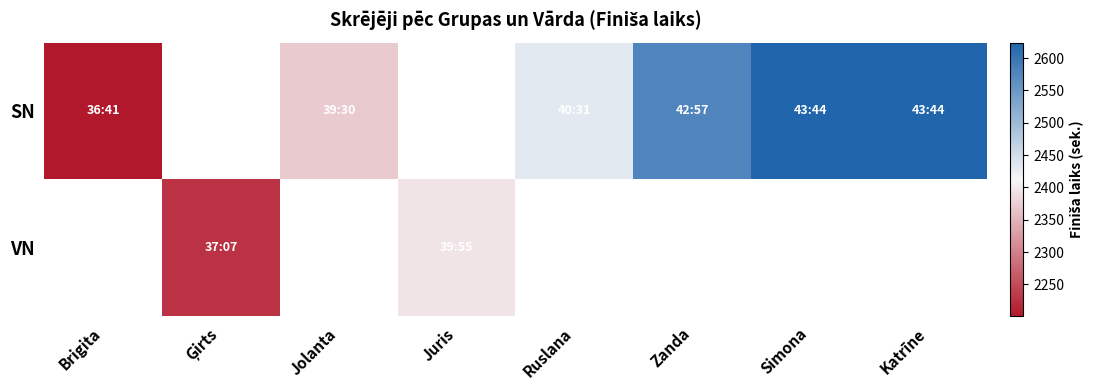

Is it true that SN equals 3972.8 at Ruslana?

False